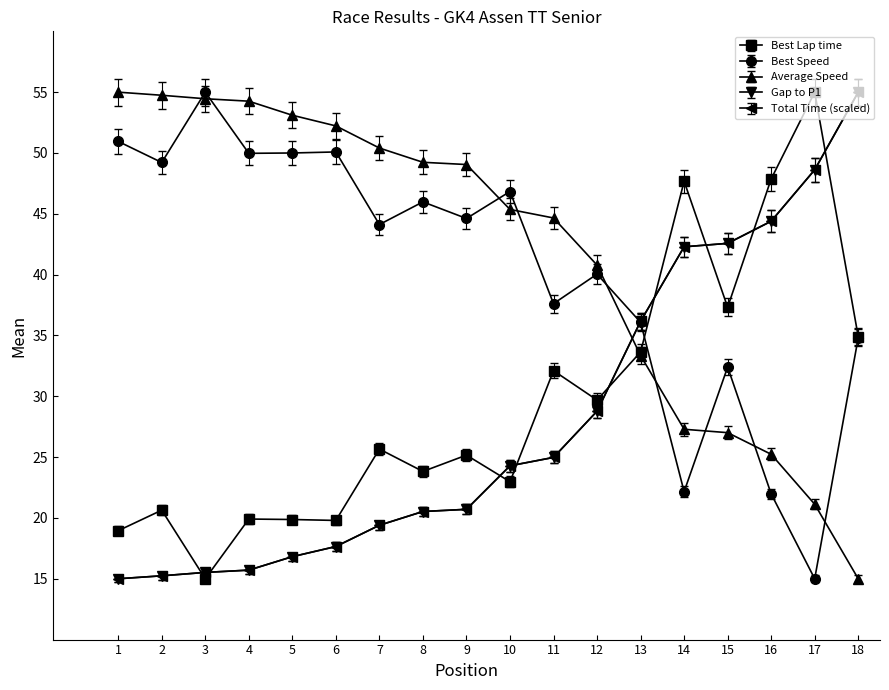

Is this an area chart (filled region under the line)?

No